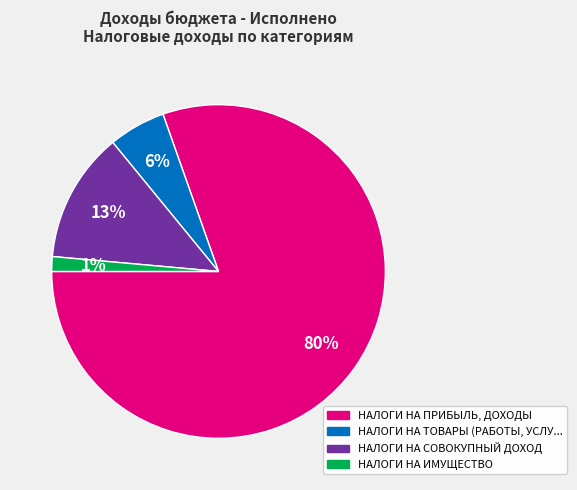

To the nearest percent, what is the difference between the largest and smallest slice percentages?

79%